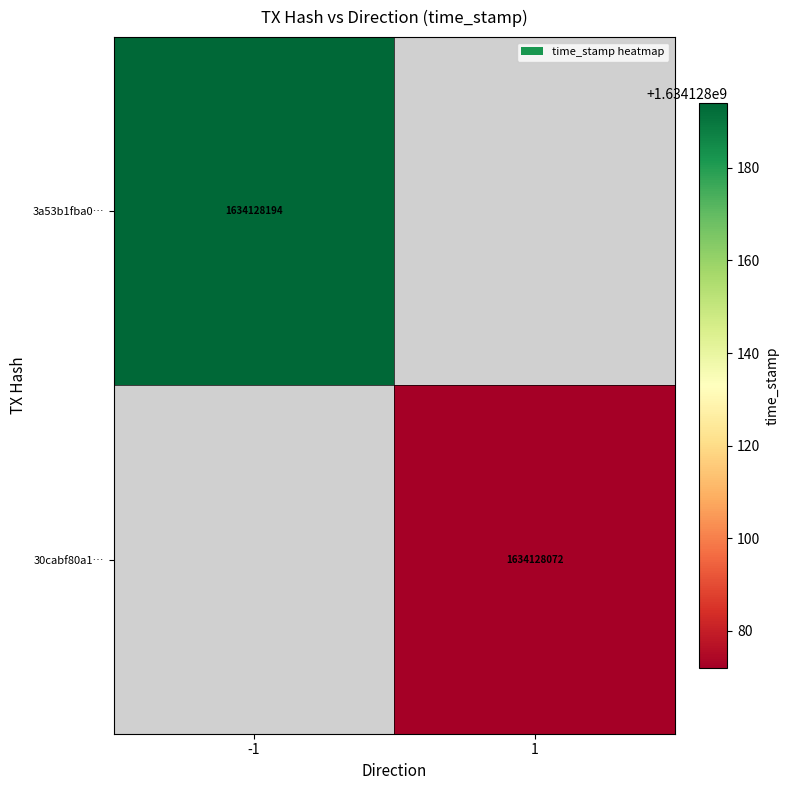

What is the difference between the 30cabf80a14202837bfeb0e342ea45918939450 values at time_stamp and direction?

1634128071